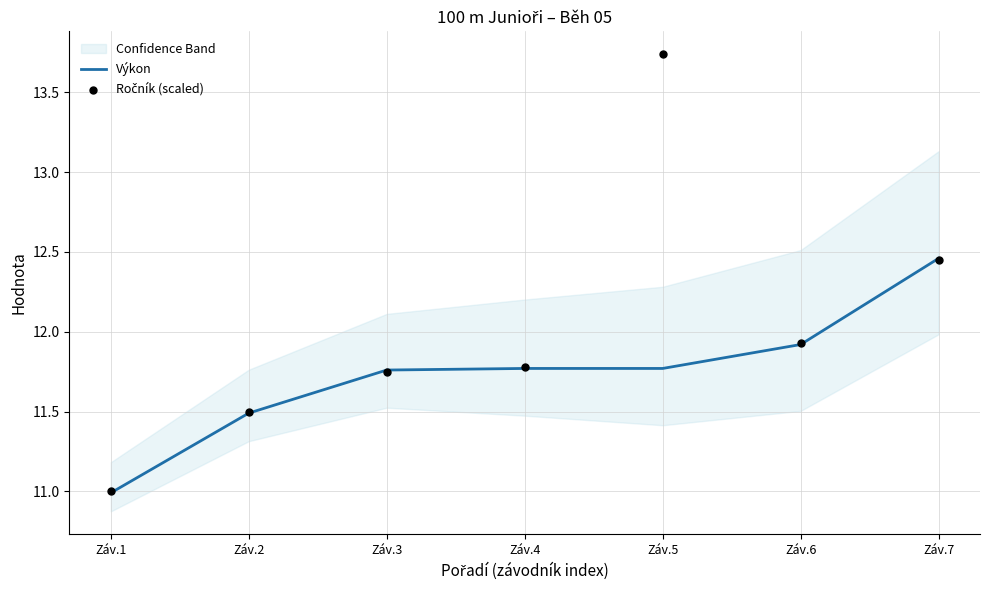

At which category is the sum across all series the highest?

Záv.5